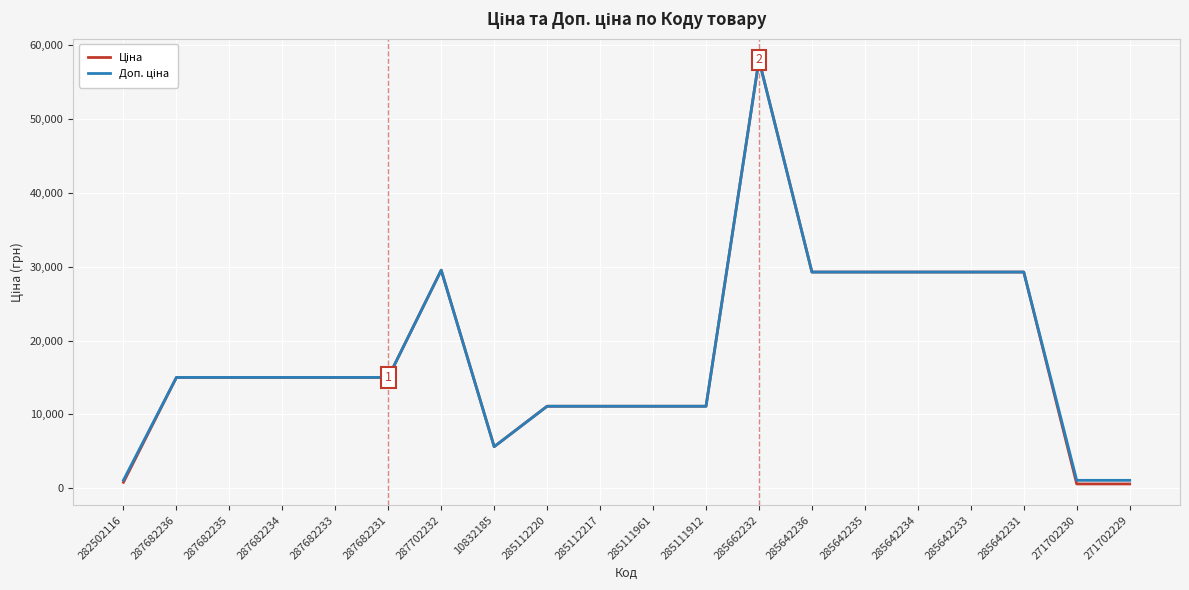

What is the maximum value shown in the chart?

58037.0